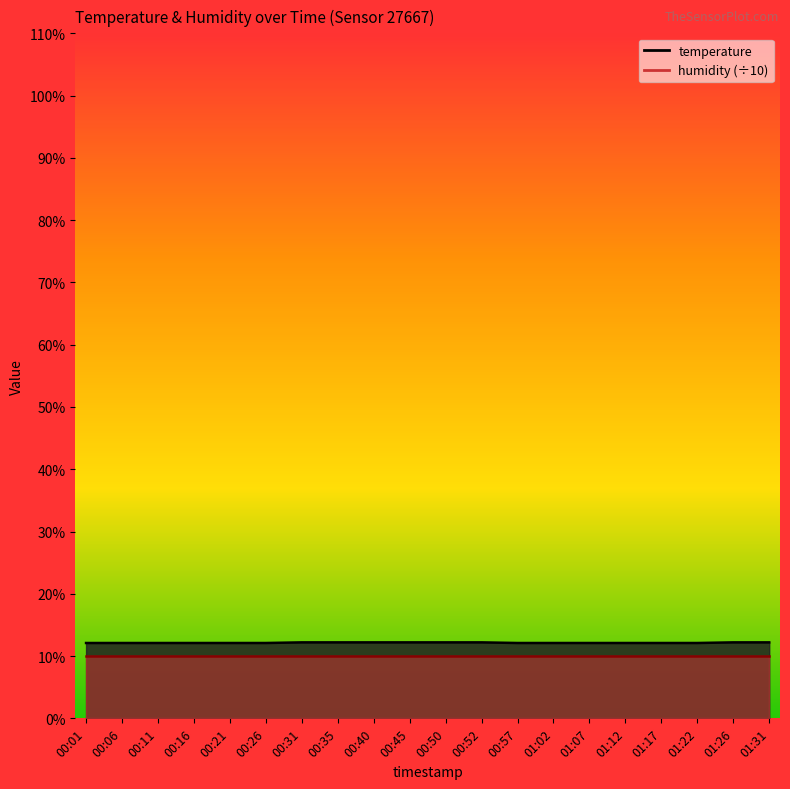

Which label corresponds to the smallest value in the chart?

00:01